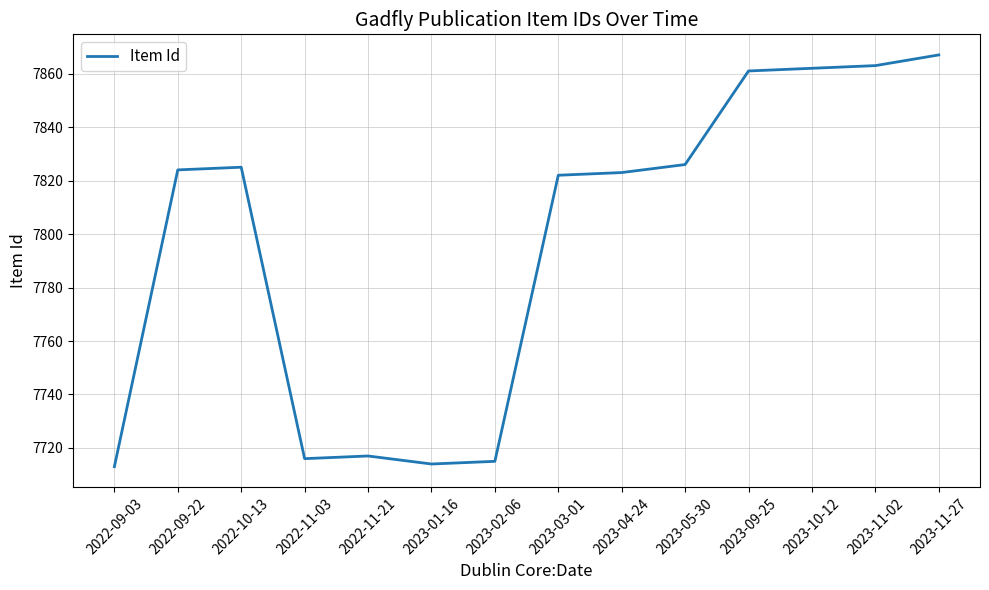

Approximately how many times larger is the value at 2022-10-13 compared to 2023-11-02?

1.0